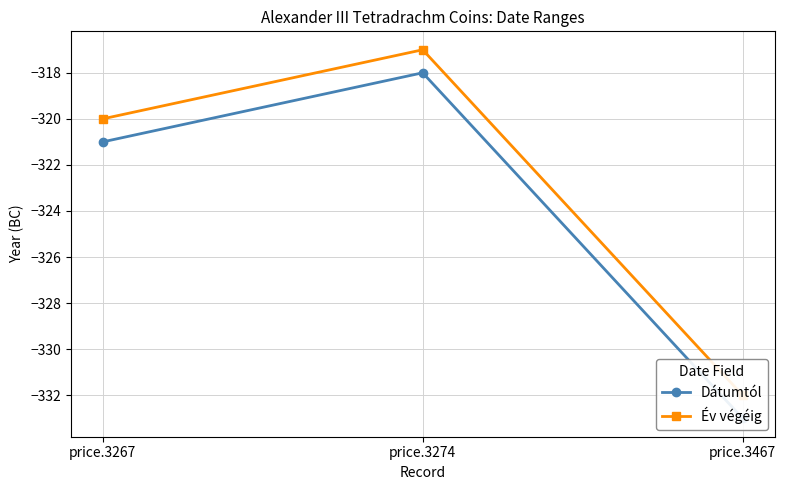

Is it true that Év végéig equals -557 at price.3267?

False